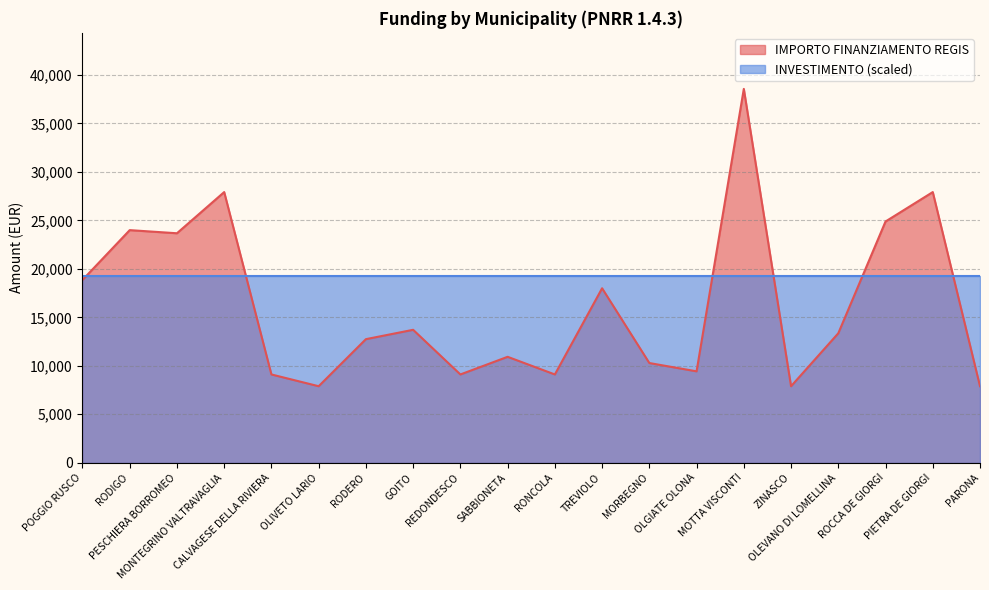

What is the sum of all values?

325254